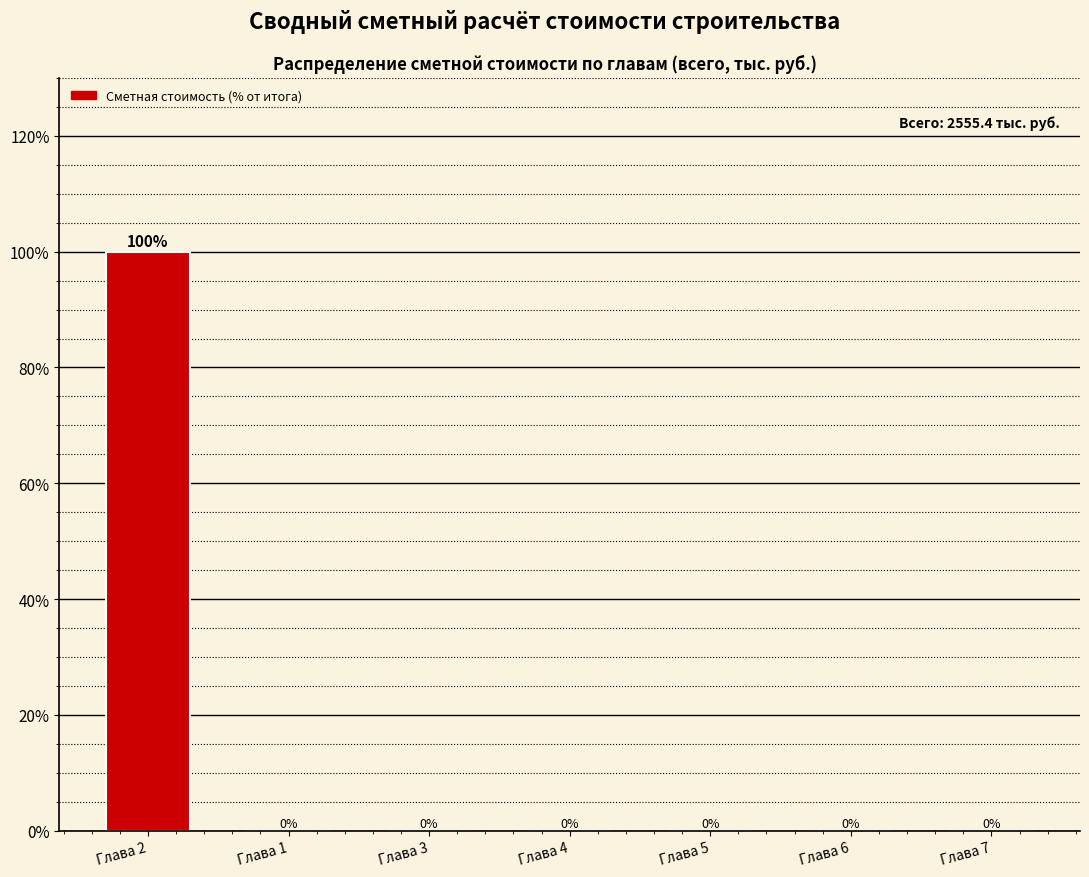

Reading left to right, what are all the values shown in this chart?

Глава 2=100	Глава 1=0	Глава 3=0	Глава 4=0	Глава 5=0	Глава 6=0	Глава 7=0